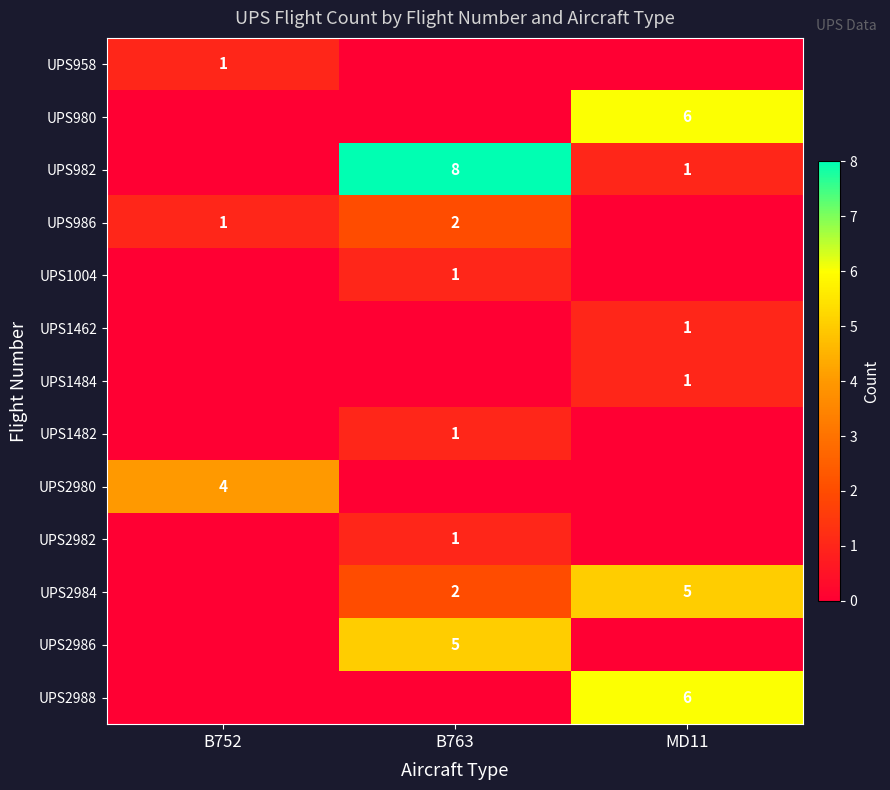

The value of UPS986 at B752 is 1. True or false?

True